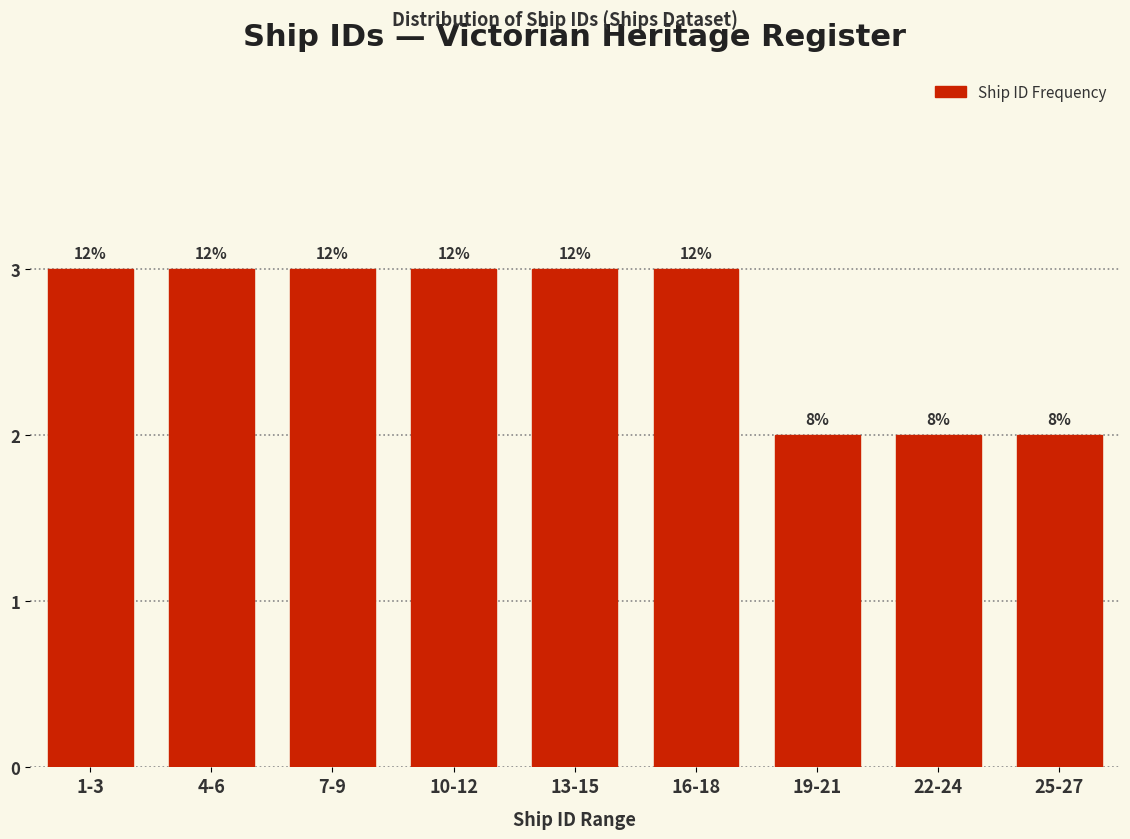

Does the chart contain any negative values?

No